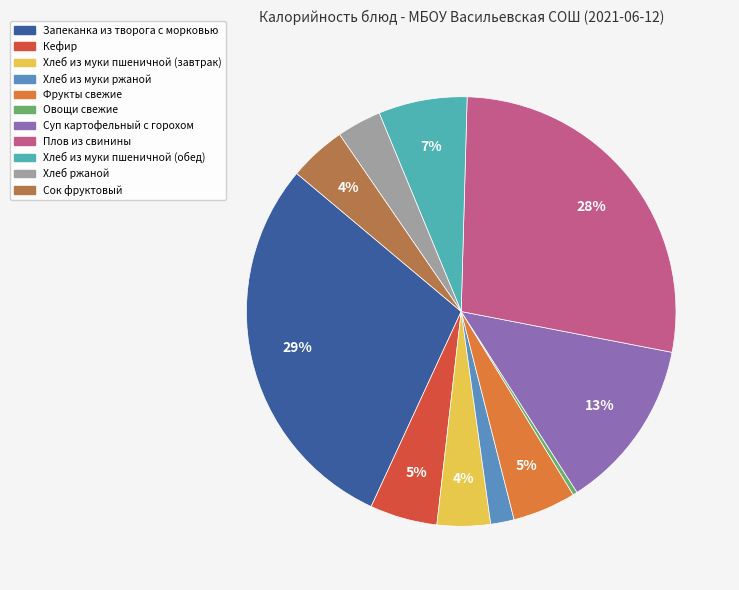

How many segments does this pie chart have?

11